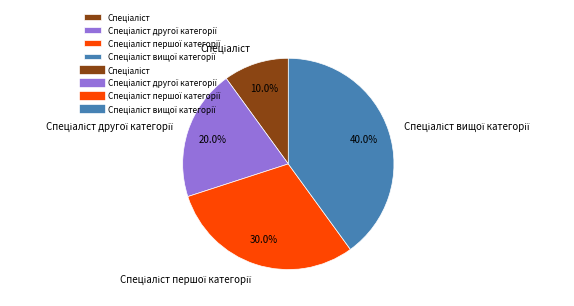

To the nearest percent, what is the average slice percentage?

25%